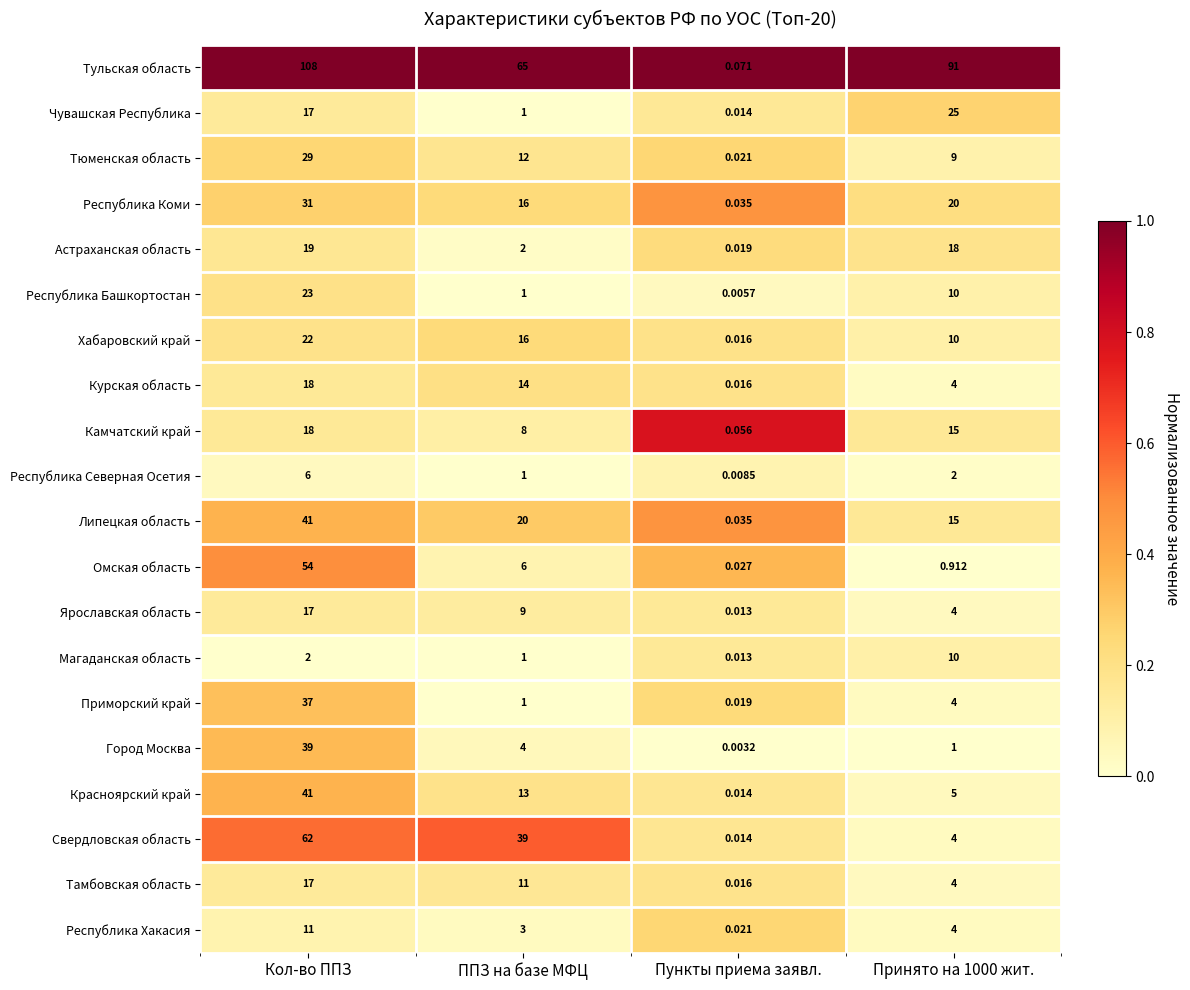

Which series changed the most between Кол-во ППЗ and ППЗ на базе МФЦ?

Омская область